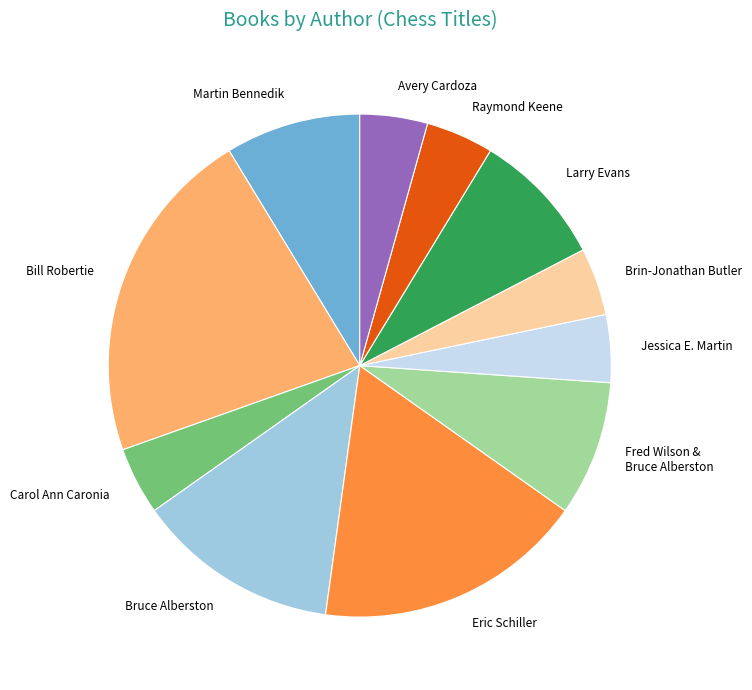

What is the ratio of the value at Brin-Jonathan Butler to the value at Jessica E. Martin?

1.0